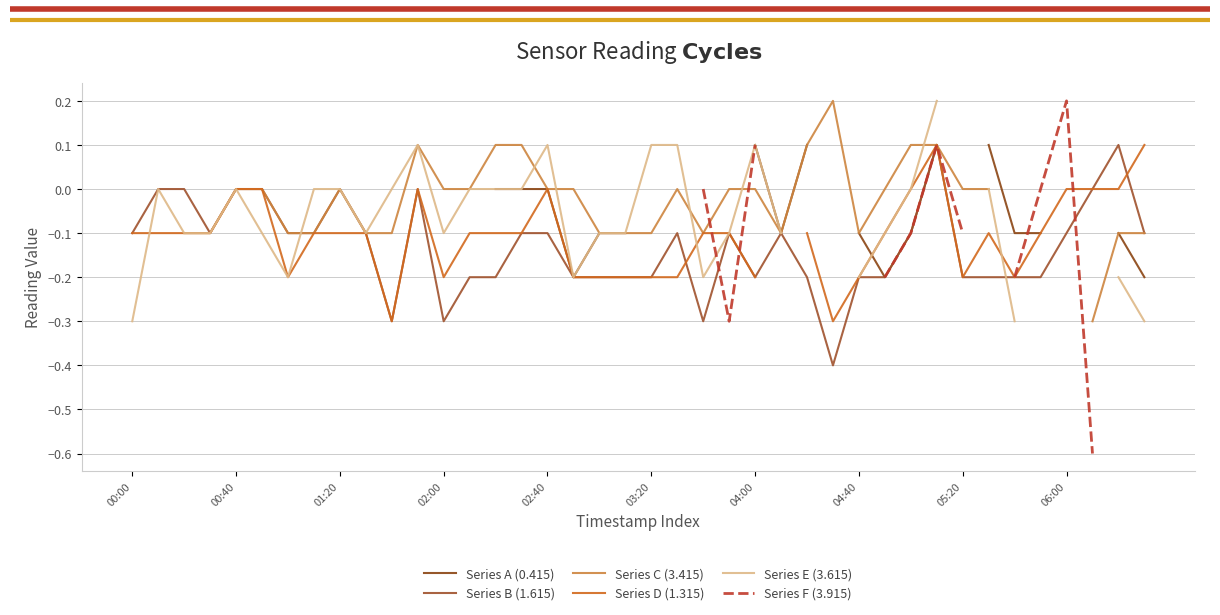

Is the value of Series F (3.915) at 01:20 greater than the value of Series D (1.315) at 19?

No